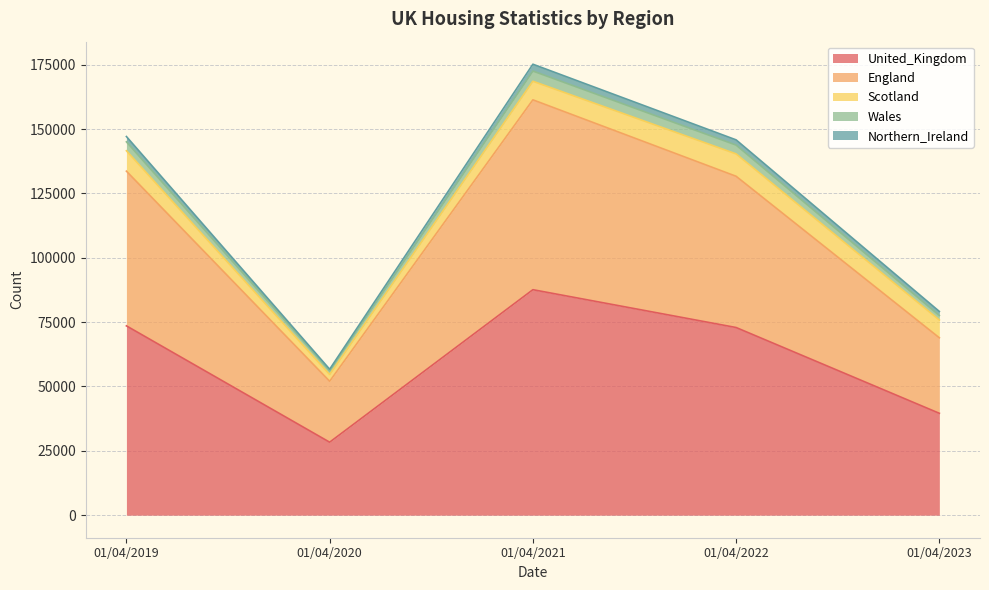

Count the number of categories in the chart.

5